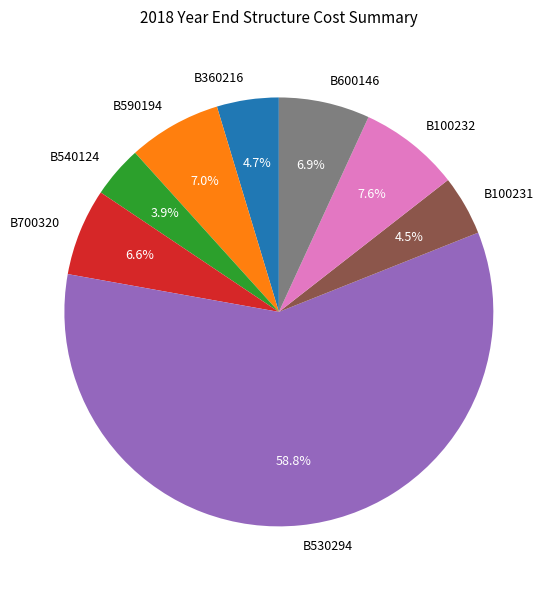

To the nearest percent, what percentage of the pie is B100232?

8%